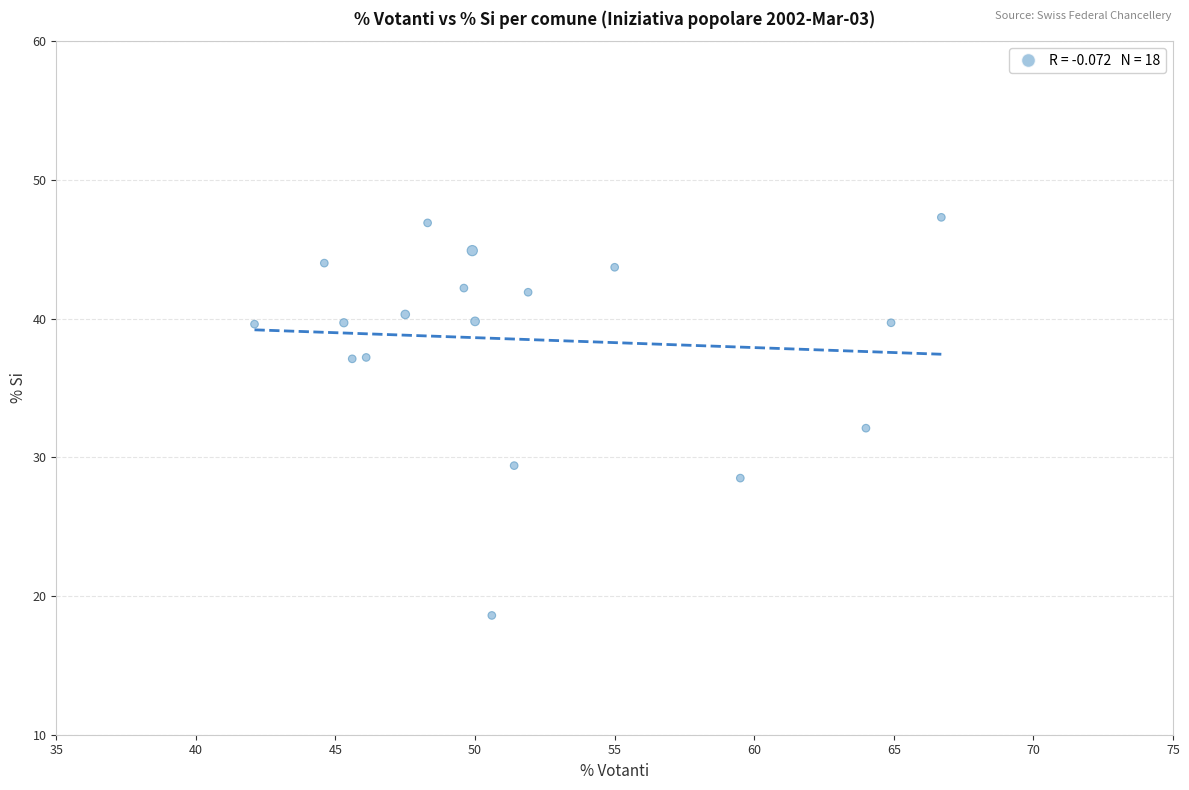

What is the range of Y values (max minus min)?

28.7